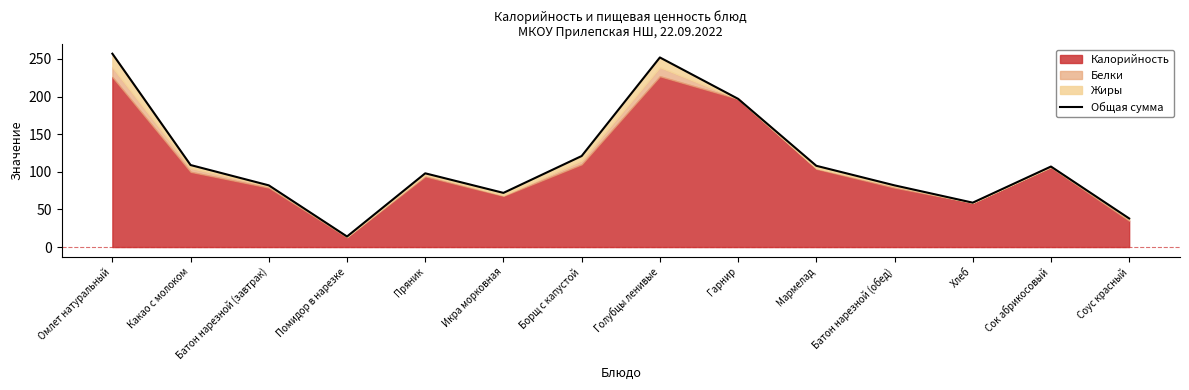

How many interior local valleys (lower than both neighbors) does the data have?

3